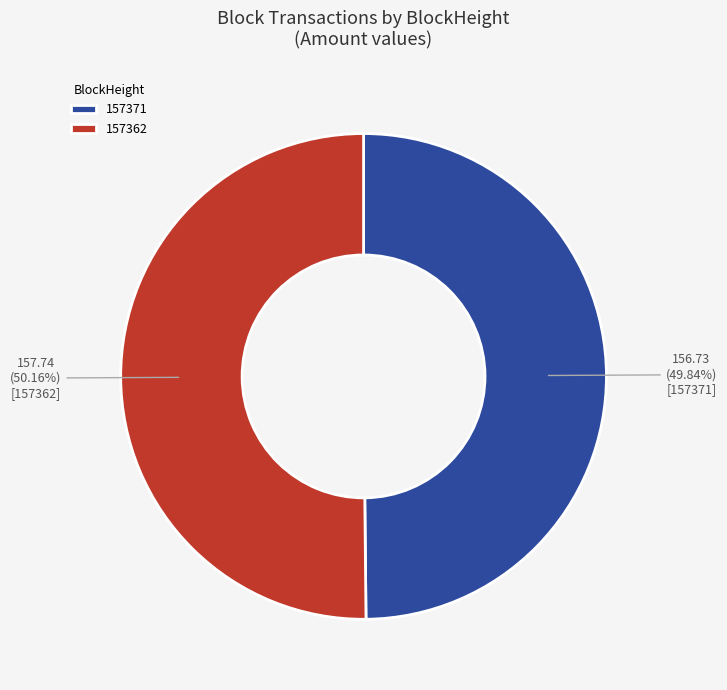

Approximately how many times larger is the value at 157371 compared to 157362?

1.0